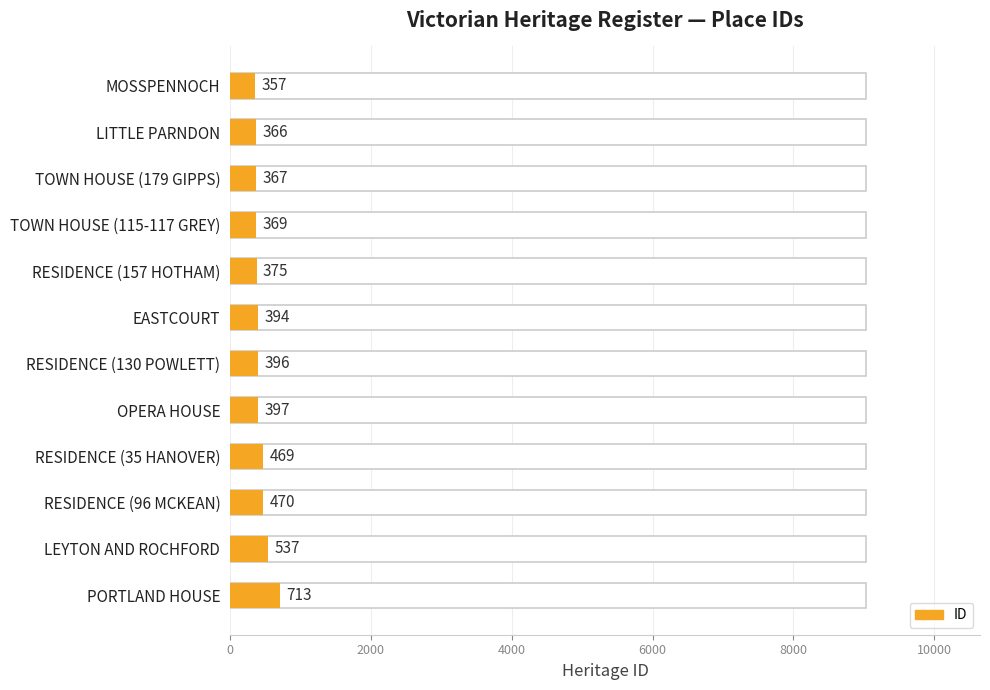

What position from the right is OPERA HOUSE?

5